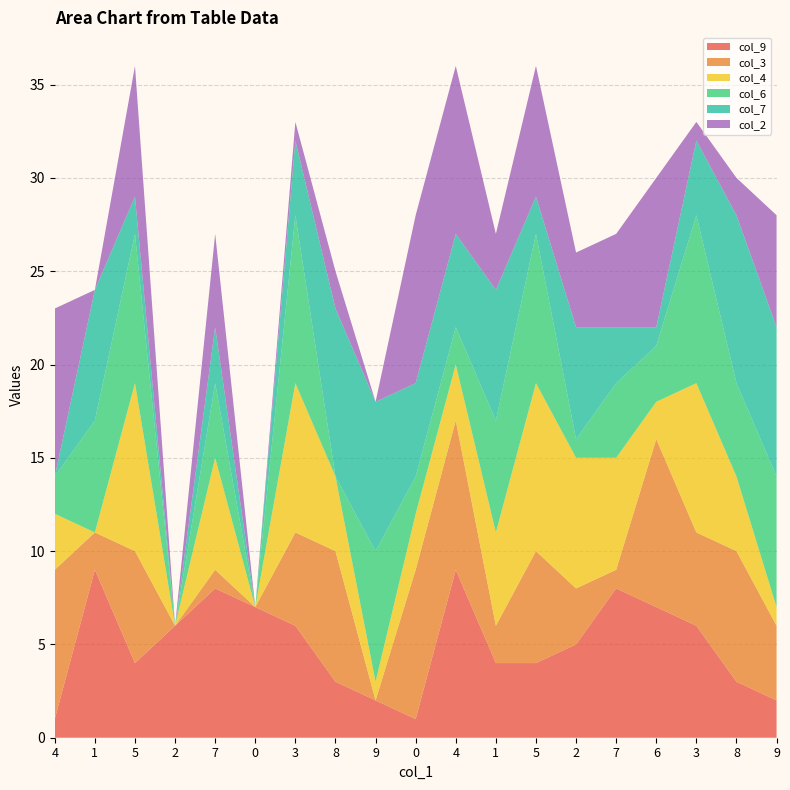

Reading left to right, what are all the values shown in this chart?

col_9: 1	9	4	6	8	7	6	3	2	1	9	4	4	5	8	7	6	3	2
col_3: 8	2	6	0	1	0	5	7	0	8	8	2	6	3	1	9	5	7	4
col_4: 3	0	9	0	6	0	8	4	1	3	3	5	9	7	6	2	8	4	1
col_6: 2	6	8	0	4	0	9	0	7	2	2	6	8	1	4	3	9	5	7
col_7: 0	7	2	0	3	0	4	9	8	5	5	7	2	6	3	1	4	9	8
col_2: 9	0	7	0	5	0	1	2	0	9	9	3	7	4	5	8	1	2	6